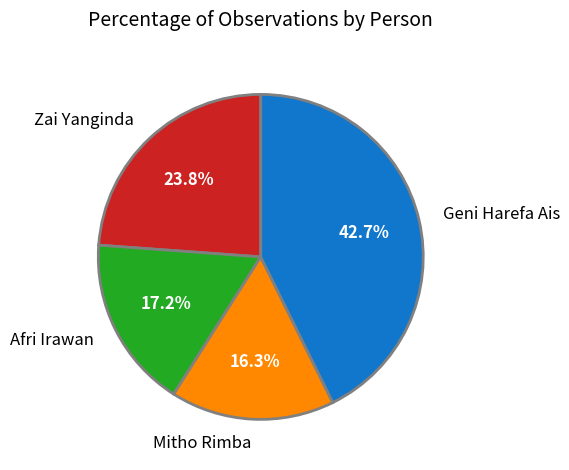

True or false: Mitho Rimba accounts for 23% of the total.

False